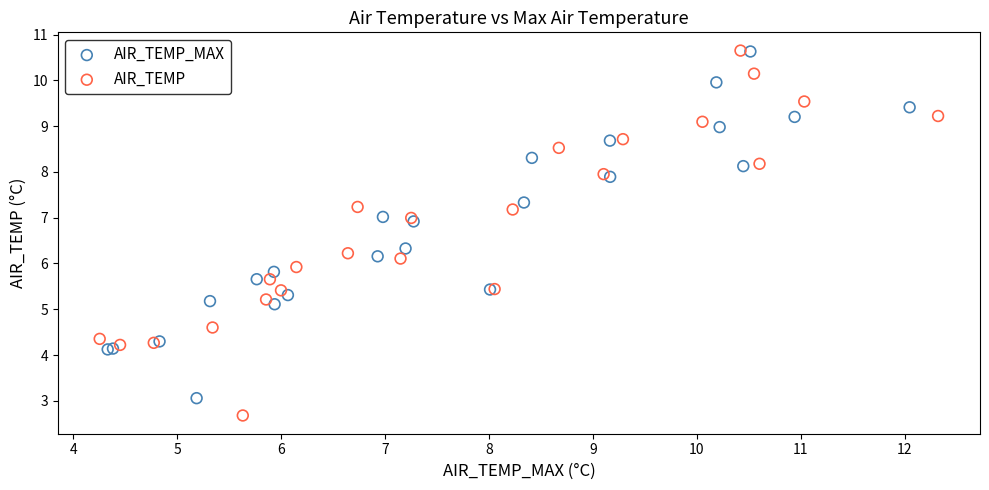

Which series has the widest spread of Y values?

AIR_TEMP